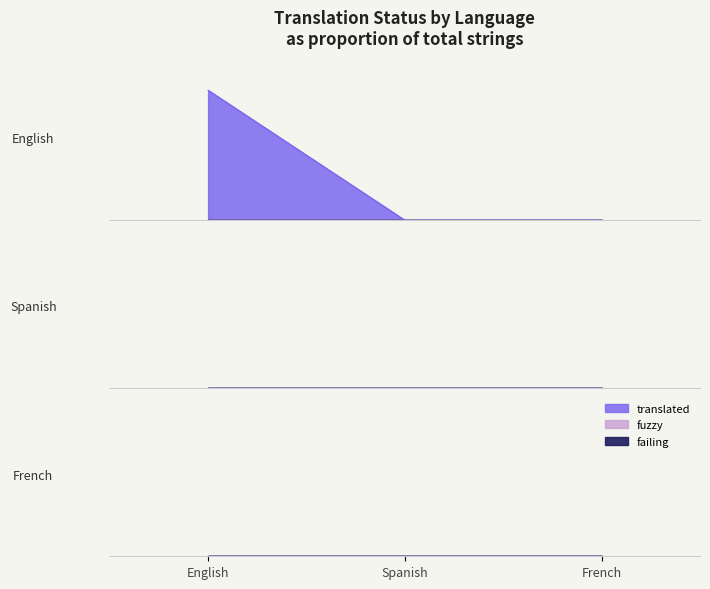

List the series in order of their peak value, highest first.

translated, fuzzy, failing